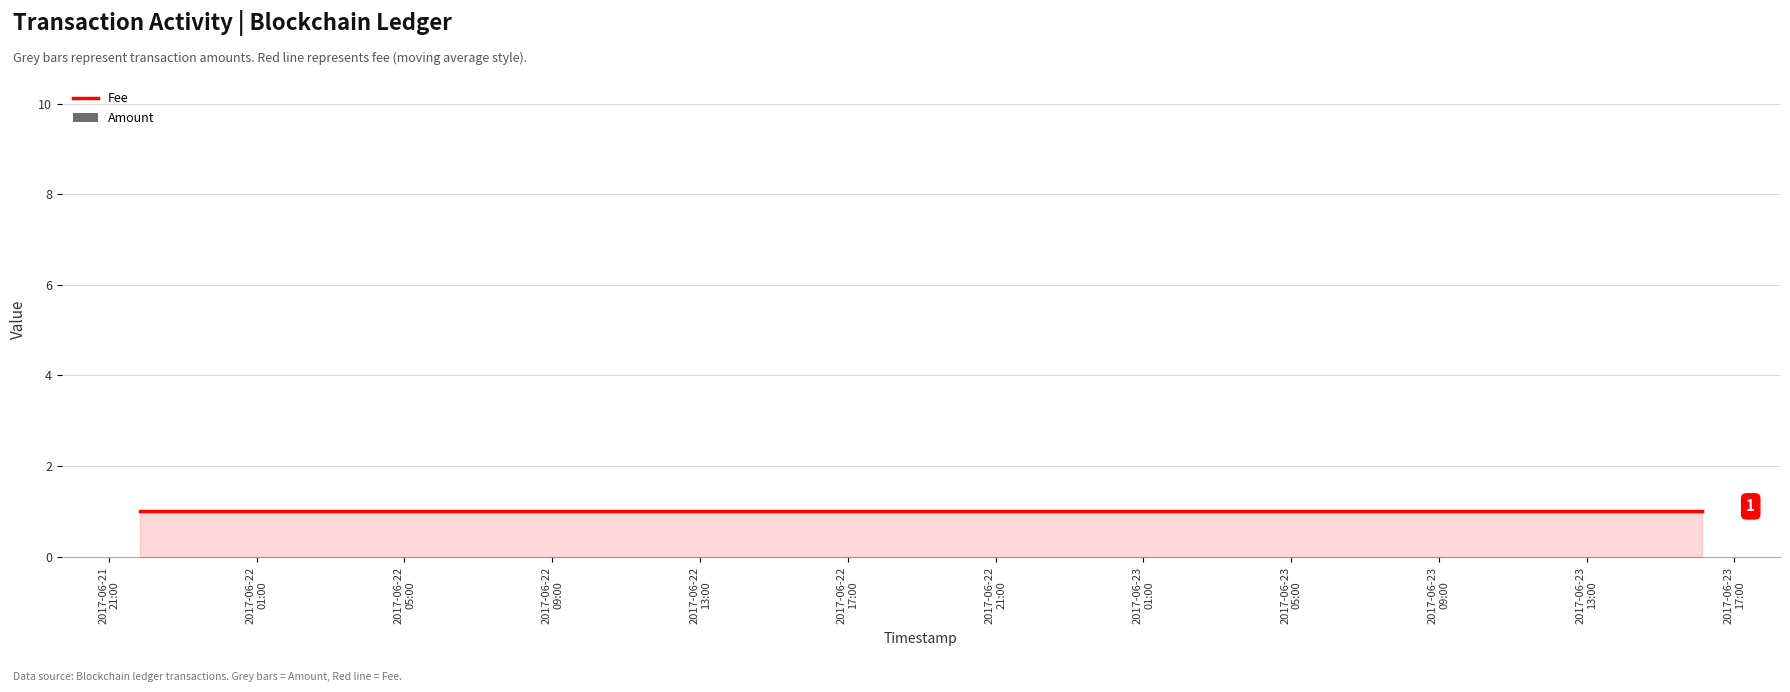

Reading left to right, what are all the values shown in this chart?

Fee: 1	1	1	1	1	1
Amount: 0	0	0	0	3	10